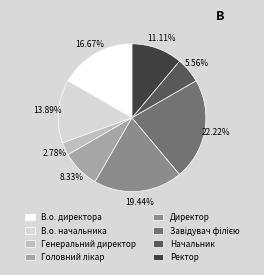

What percentage is the Директор slice, to the nearest percent?

19%